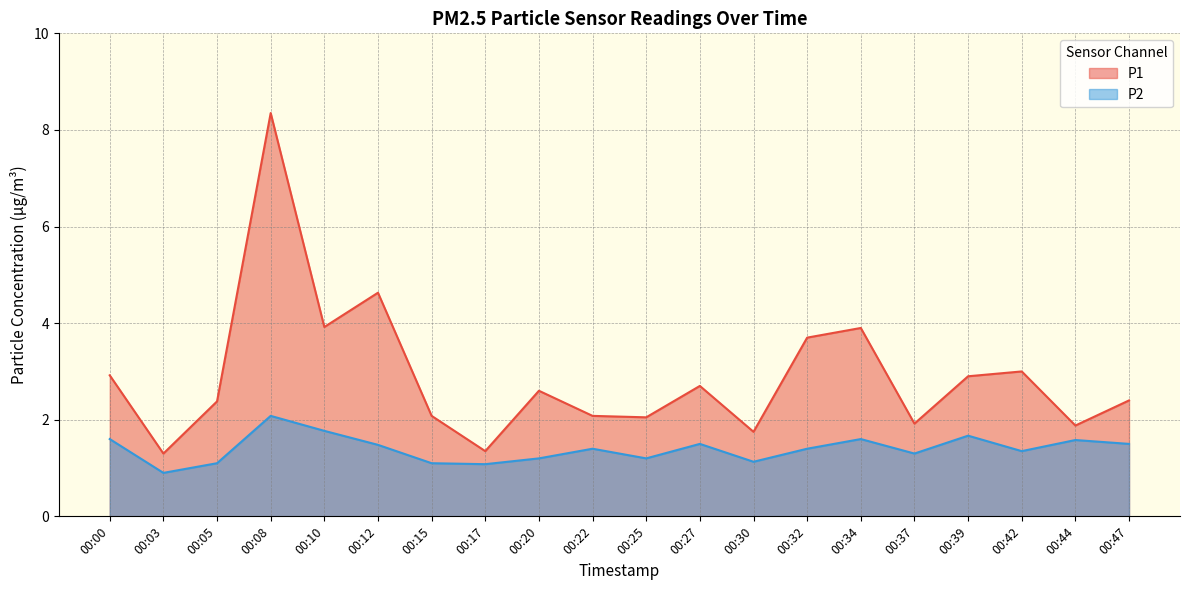

What is the difference between the maximum and minimum values in the P1 series?

7.0